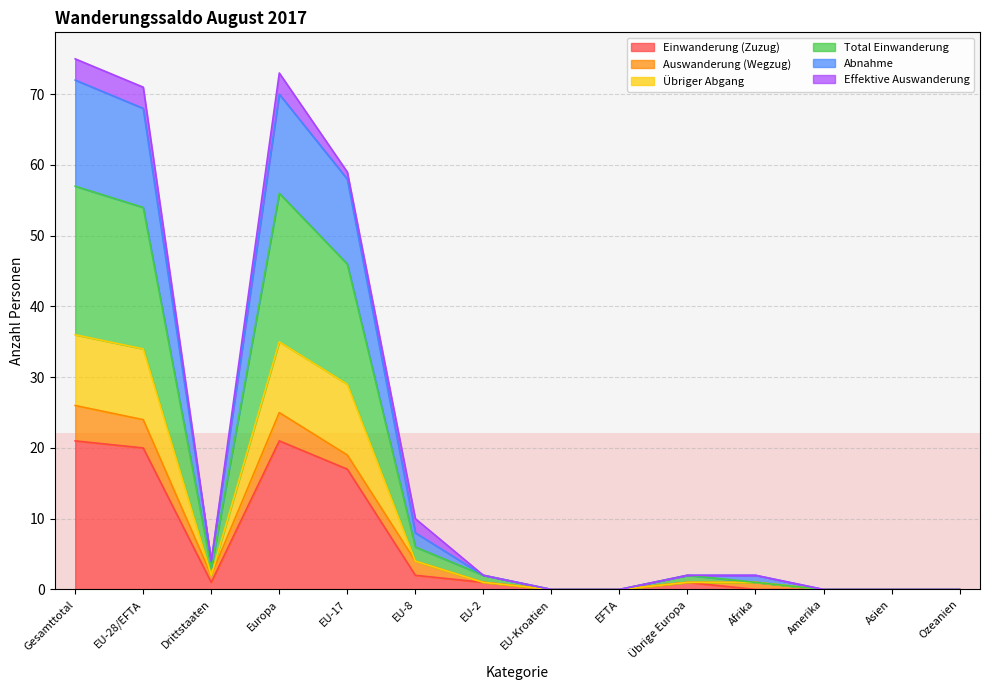

Which has a higher value, Afrika or EFTA?

Afrika